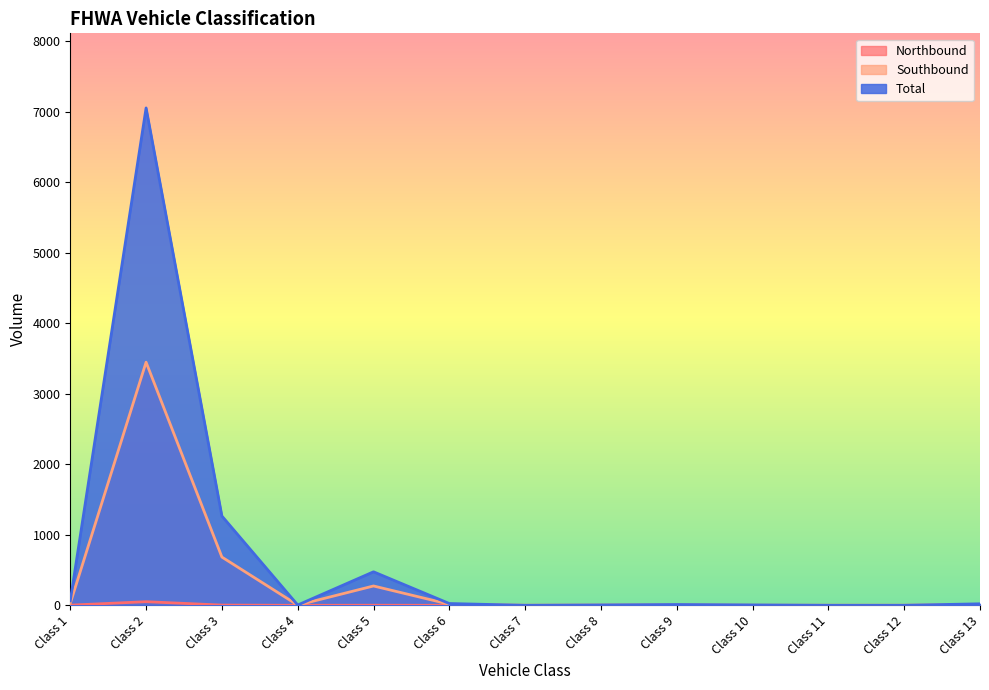

How many series are shown in this chart?

3